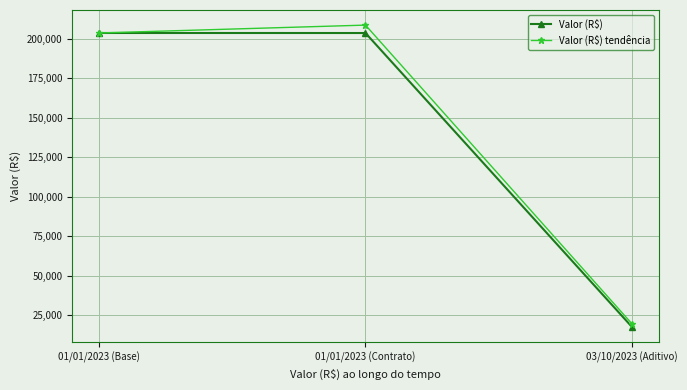

True or false: Valor (R$) tendência has a value of 19445.0 at 03/10/2023 (Aditivo).

True